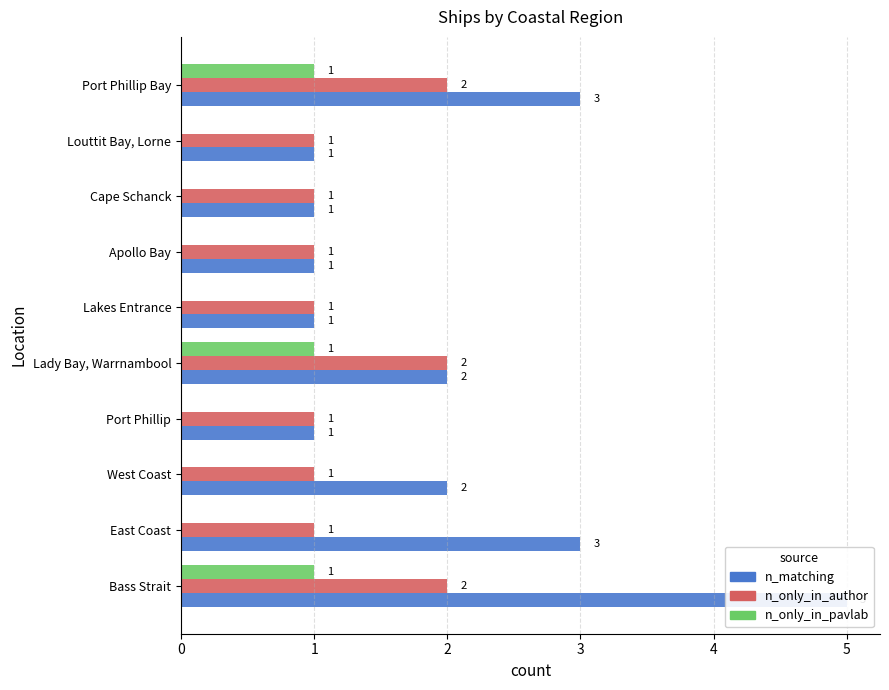

The value of n_only_in_author at Bass Strait is 4. True or false?

False